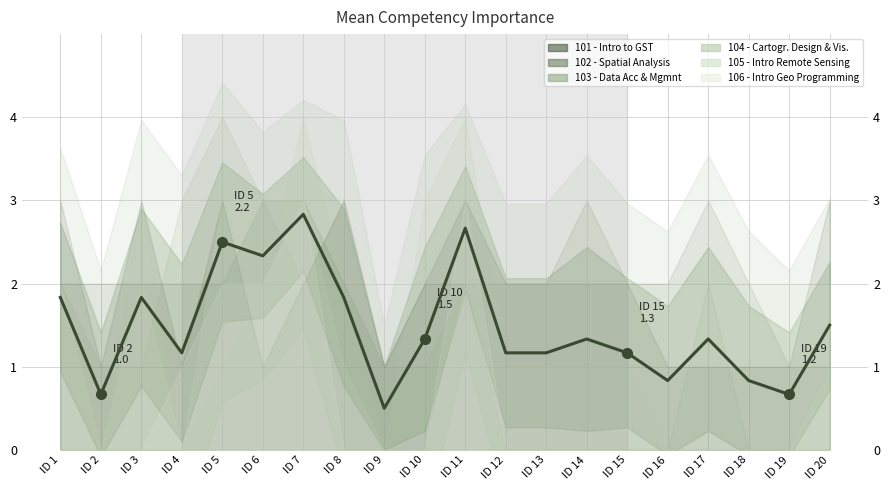

Rank the categories by value from lowest to highest.

ID 9, ID 2, ID 19, ID 16, ID 18, ID 4, ID 12, ID 13, ID 15, ID 10, ID 14, ID 17, ID 20, ID 1, ID 3, ID 8, ID 6, ID 5, ID 11, ID 7